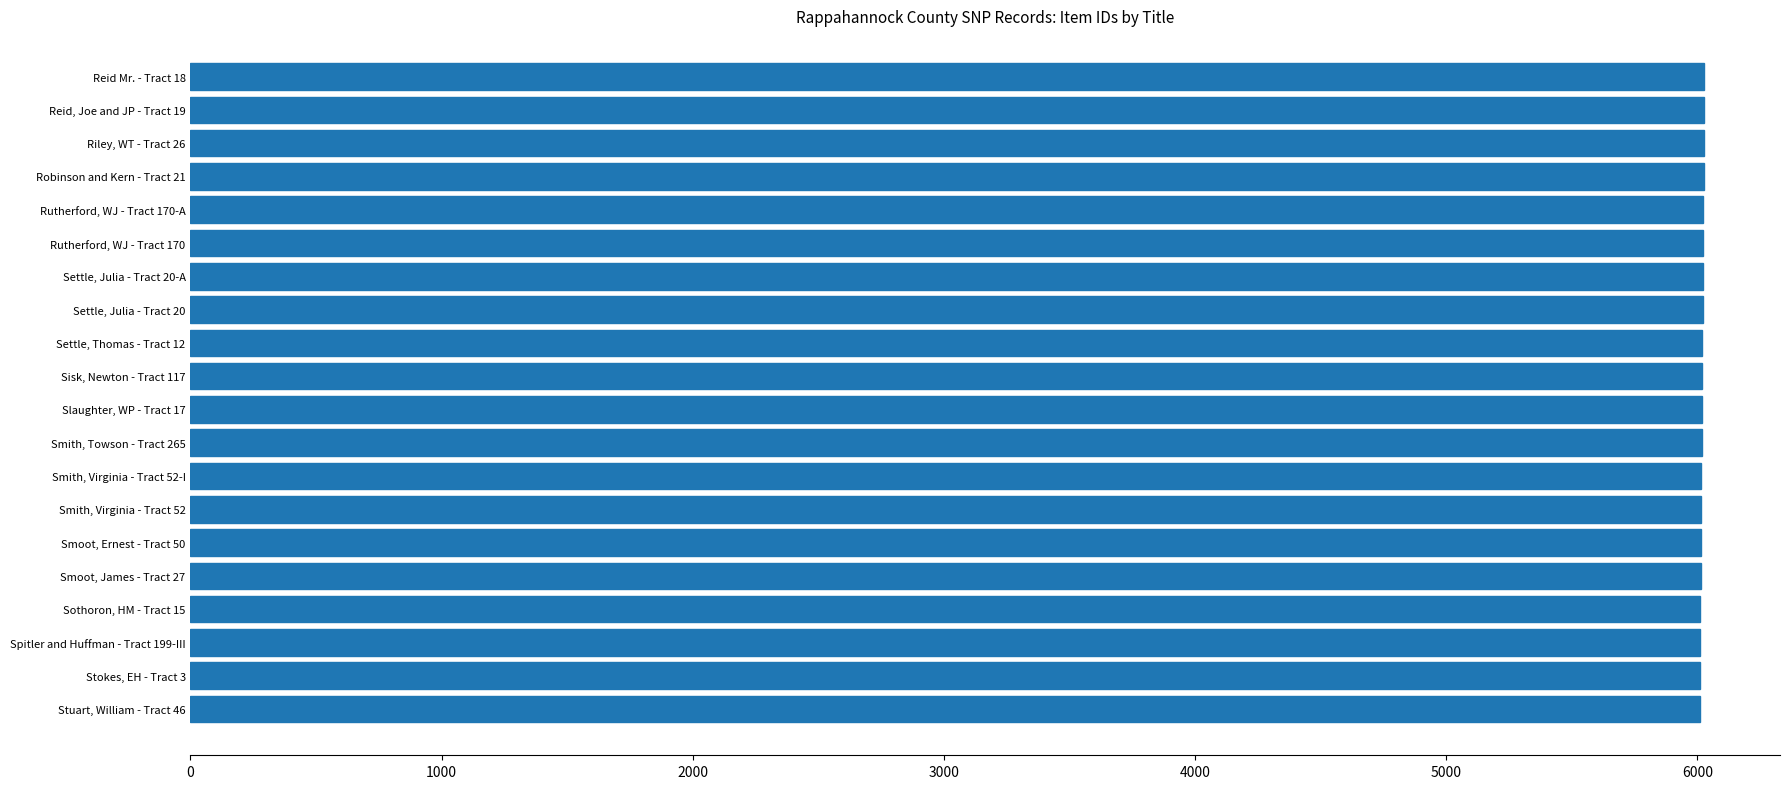

What is the maximum value shown in the chart?

6028